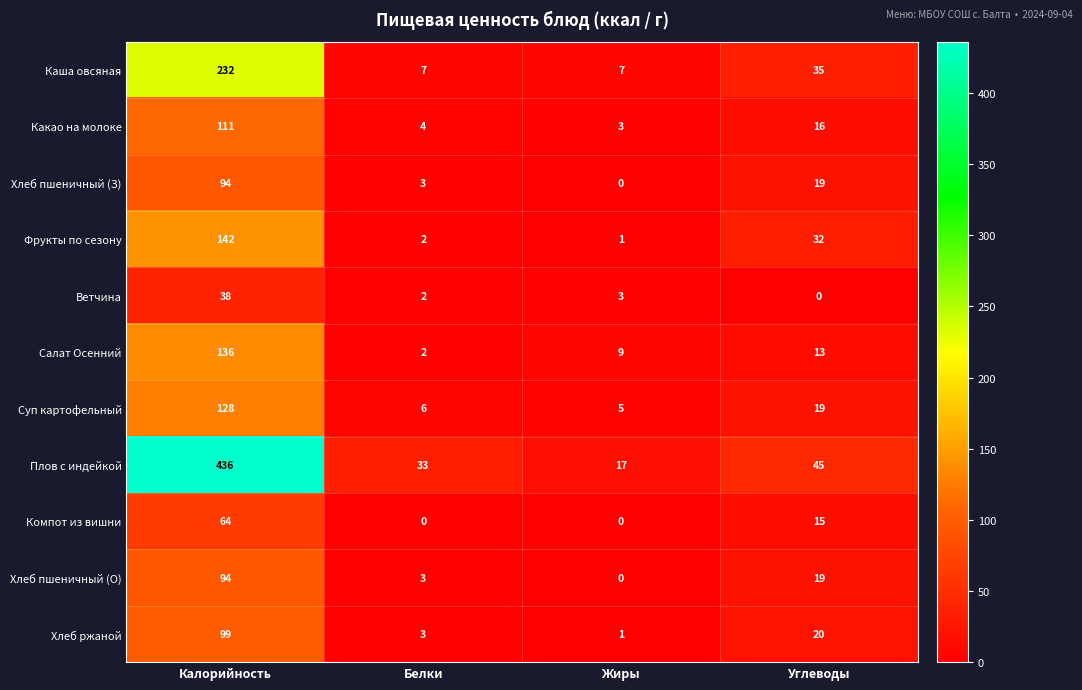

True or false: Каша овсяная has a value of 125 at Калорийность.

False